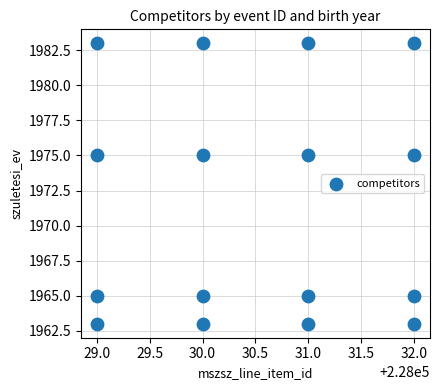

What is the range of X values (max minus min)?

3